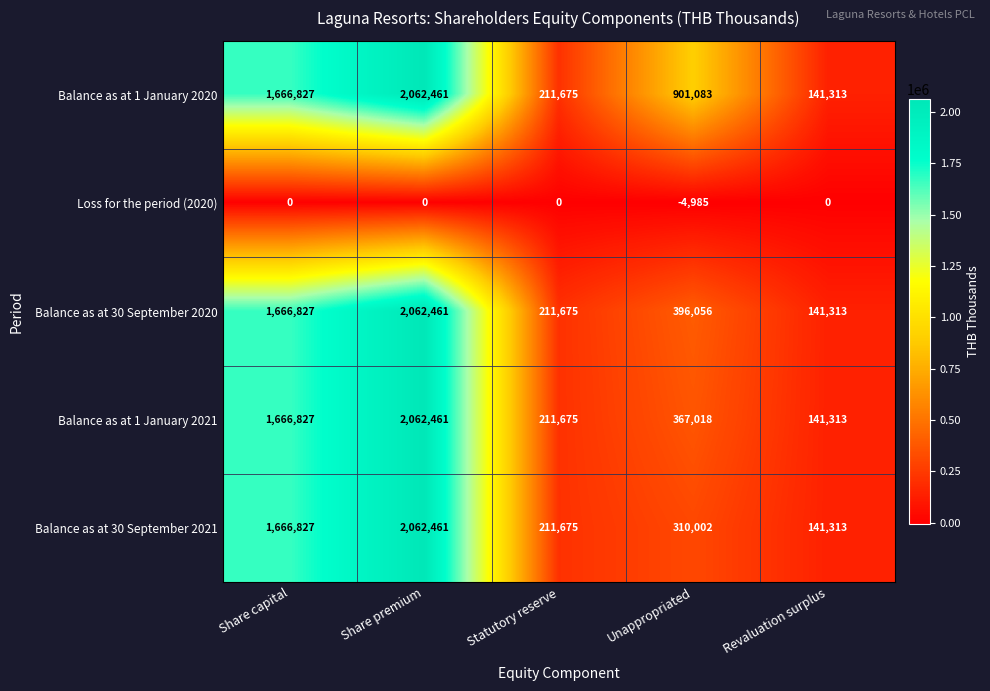

What is the spread (max minus min) of values at Revaluation surplus?

141313